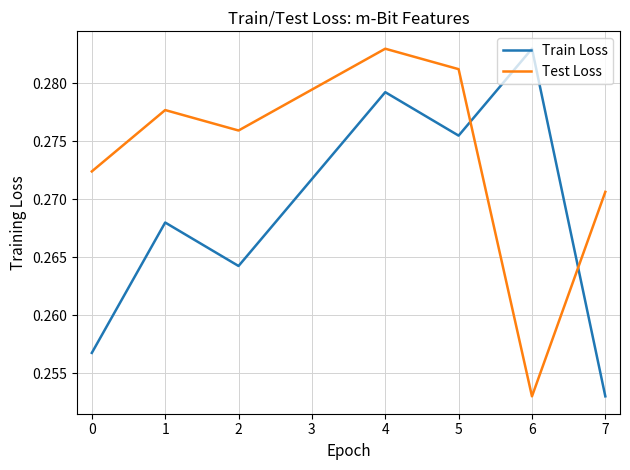

At how many categories does at least one series exceed 0?

8